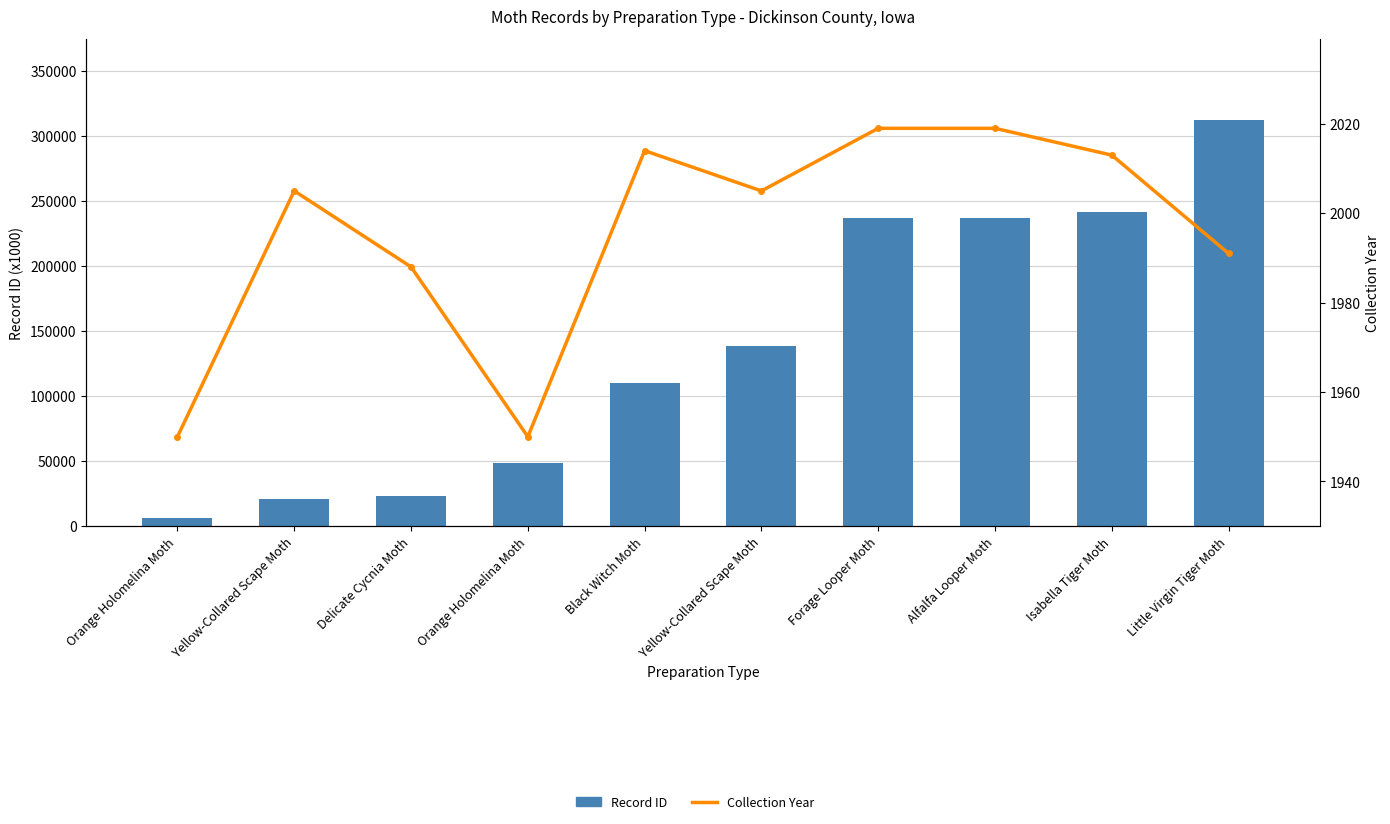

What are all the series names shown in the legend?

Record ID, Collection Year